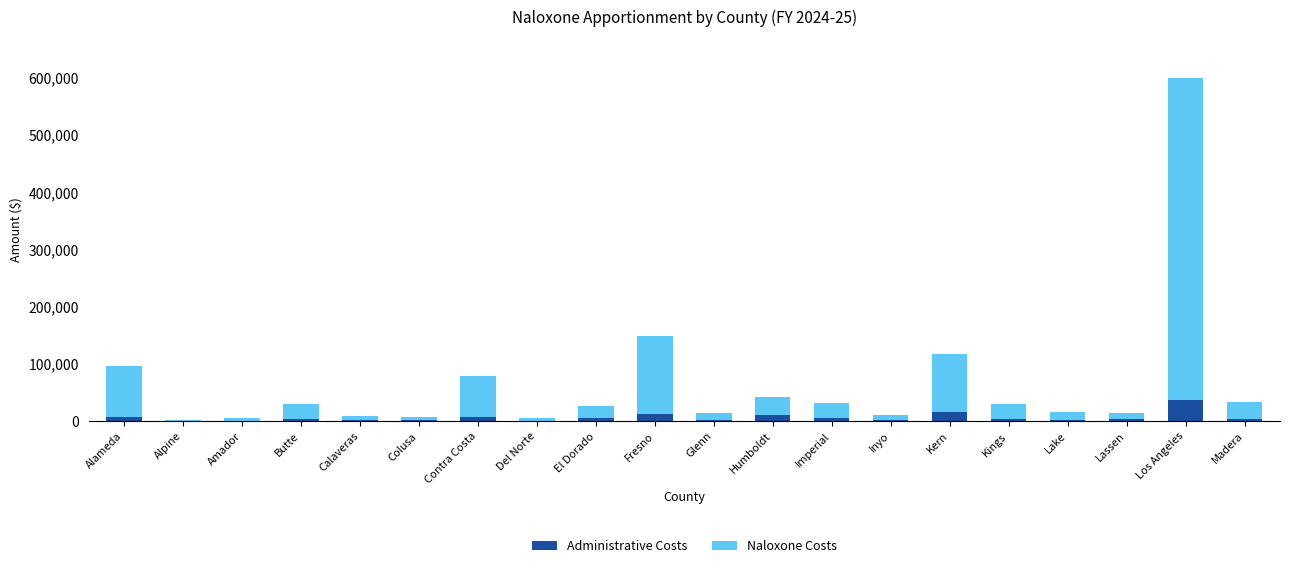

How many series are shown in this chart?

2